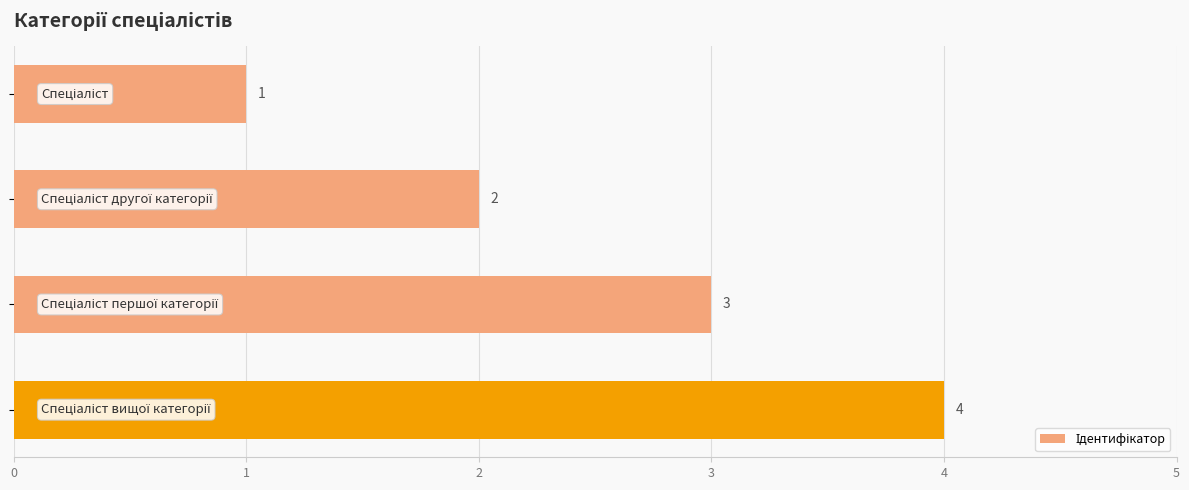

Count the number of categories in the chart.

4